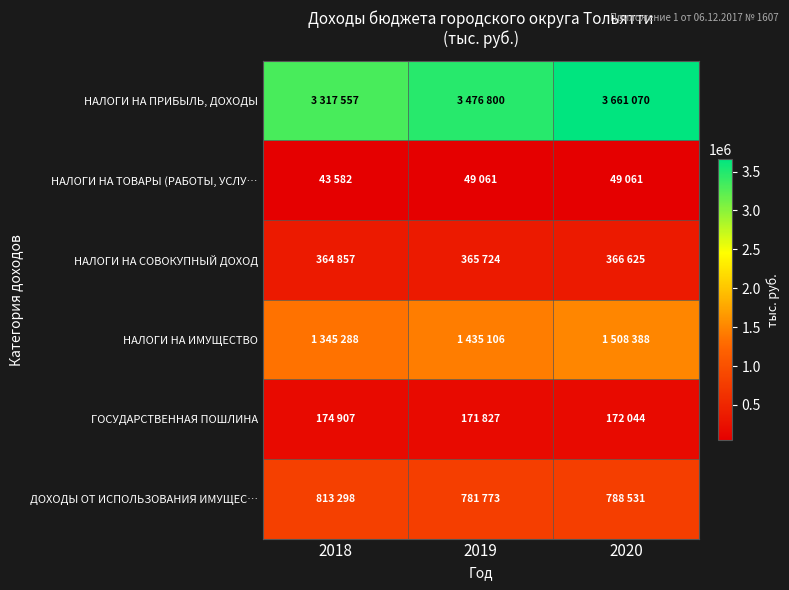

What is the total value across all series at 2019?

6280291